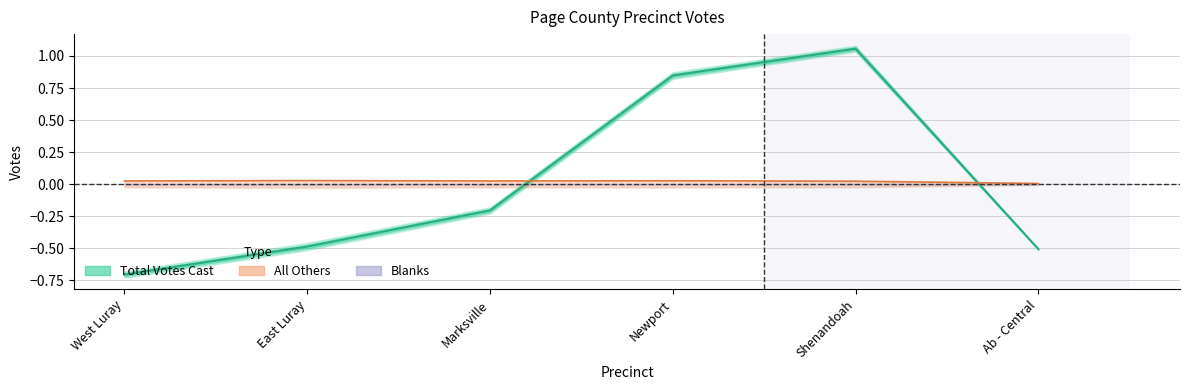

Reading left to right, list all the values displayed in this chart.

Total Votes Cast: West Luray=-0.7	East Luray=-0.5	Marksville=-0.2	Newport=0.8	Shenandoah=1.1	Ab - Central=-0.5
All Others: West Luray=0.0	East Luray=0.0	Marksville=0.0	Newport=0.0	Shenandoah=0.0	Ab - Central=0.0